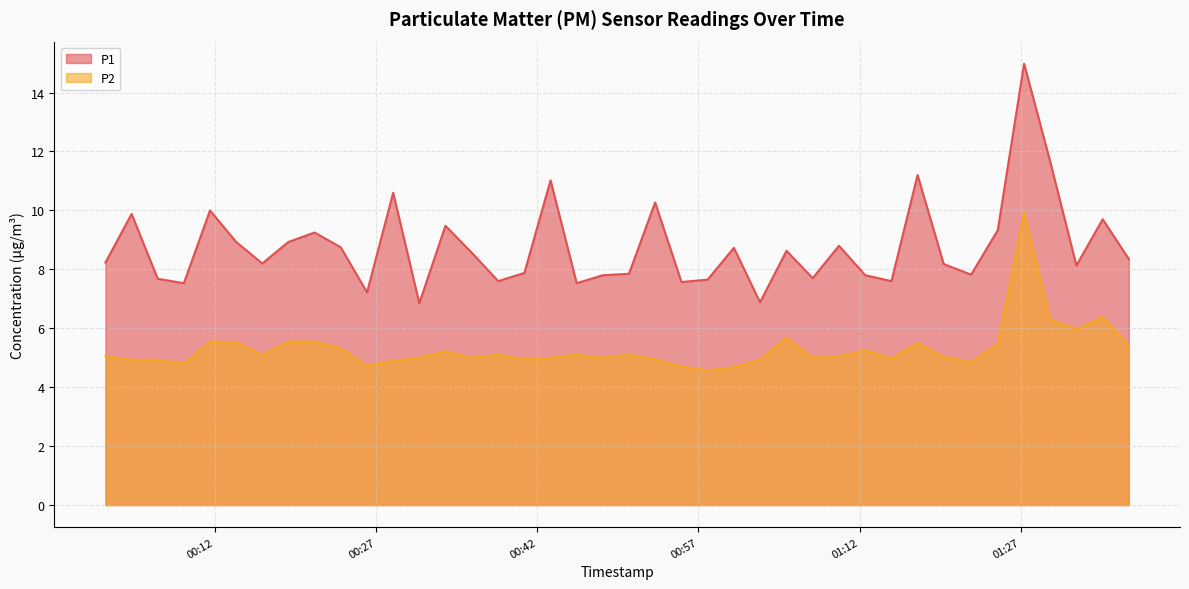

What is the label of the 11th point from the left?

2023-05-07T00:26:09